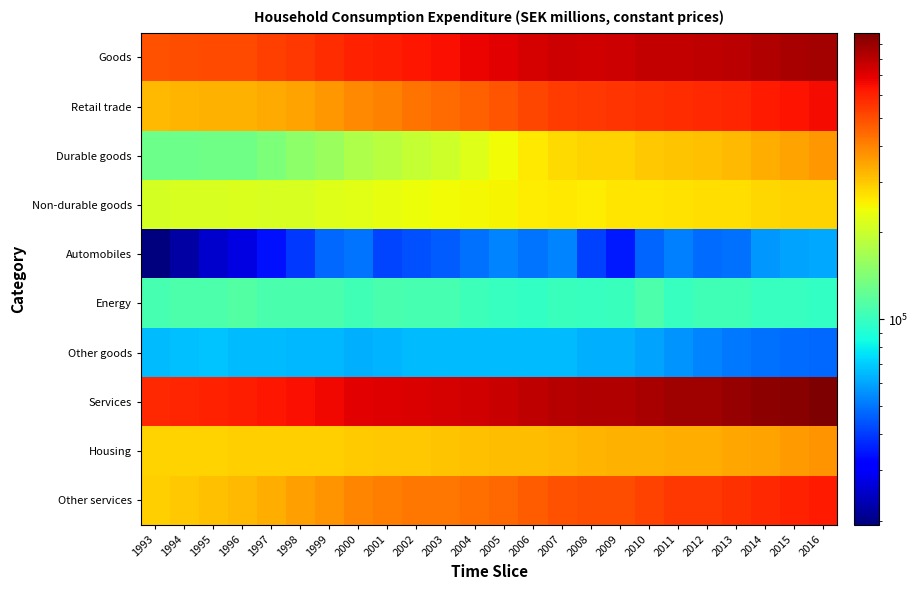

Which has a higher value, 2004 or 2001?

2004